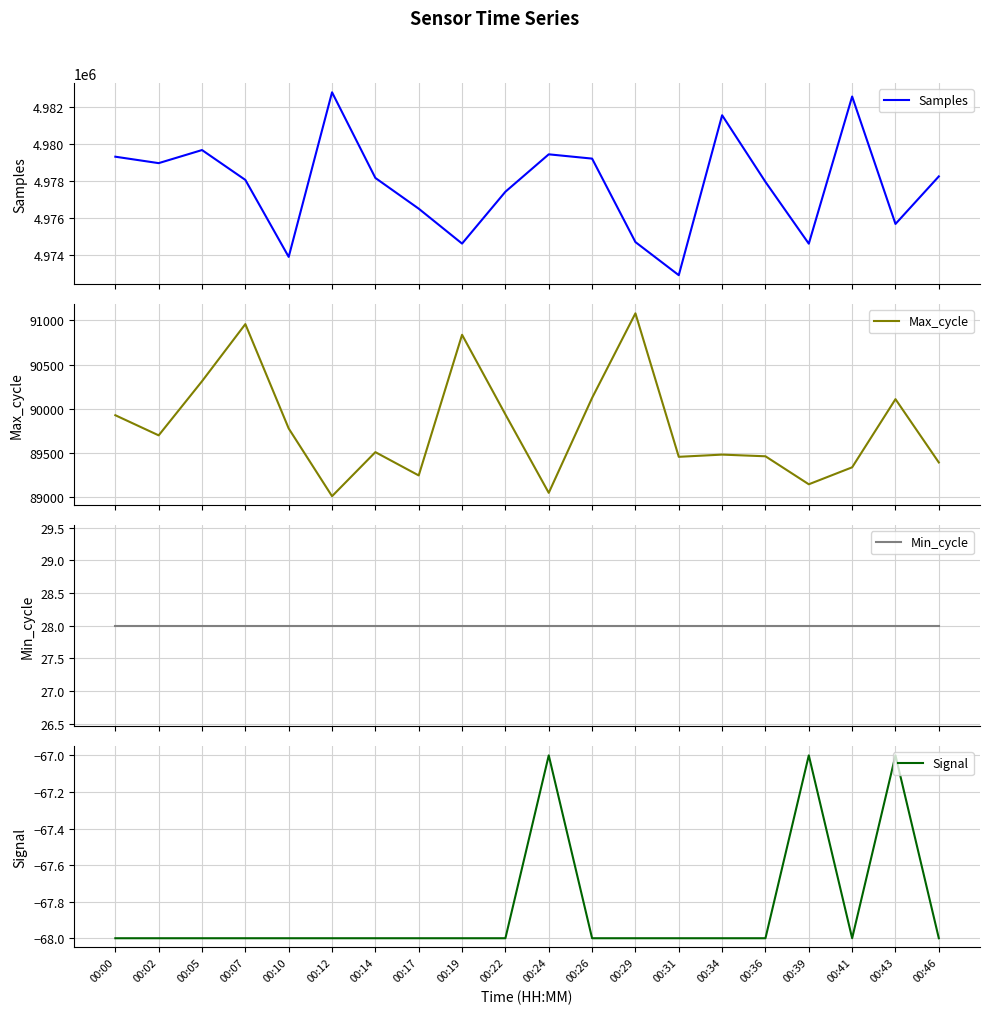

At which label does Samples first exceed 4978150?

00:00